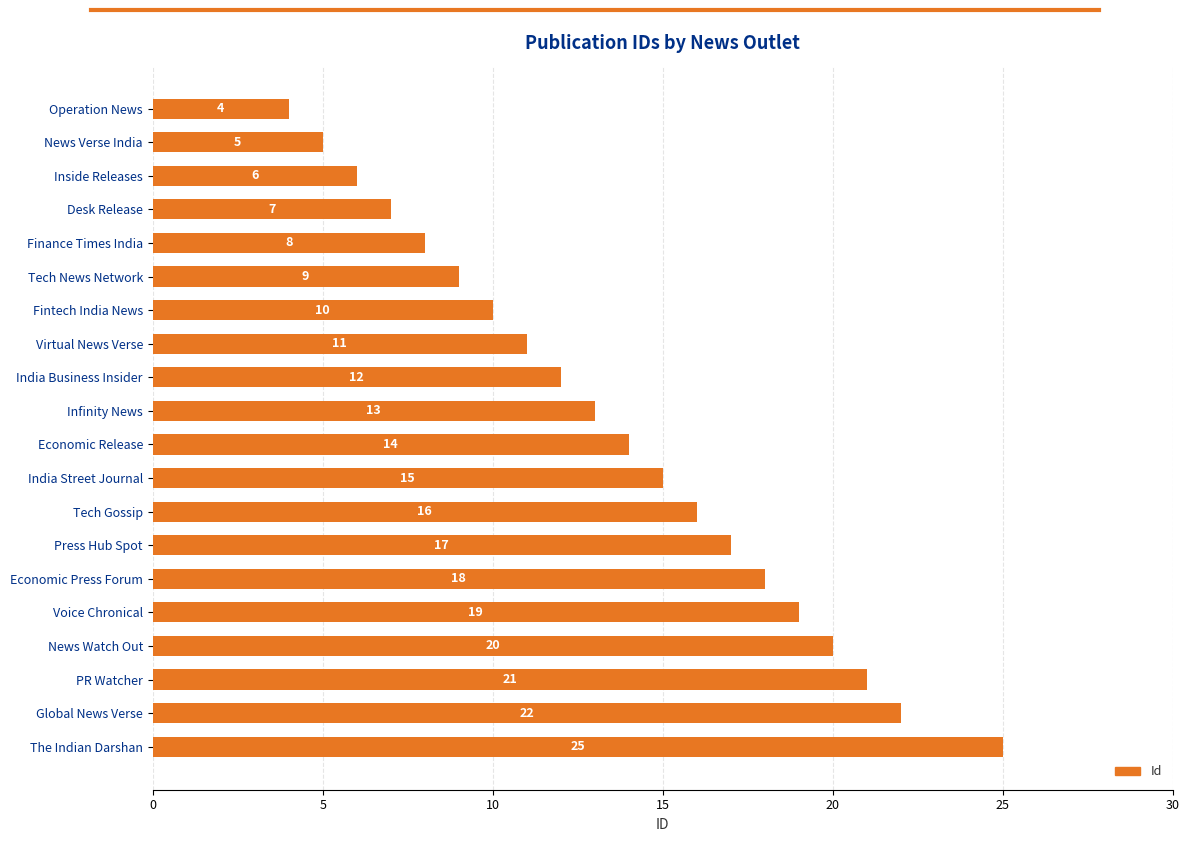

What is the change in value from News Watch Out to PR Watcher?

+1